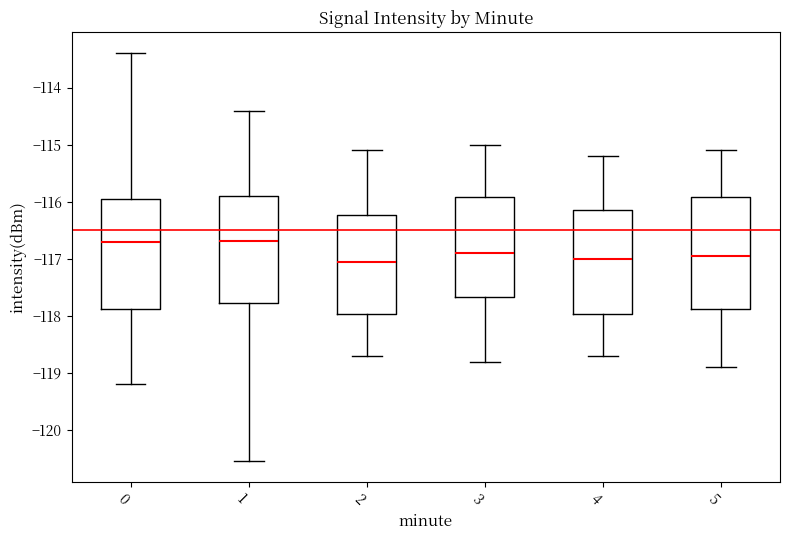

Where does the median line of the box at x = 5 sit on the y-axis? The values are not printed on the chart, so give them approximately, as read against the axis.

-116.9